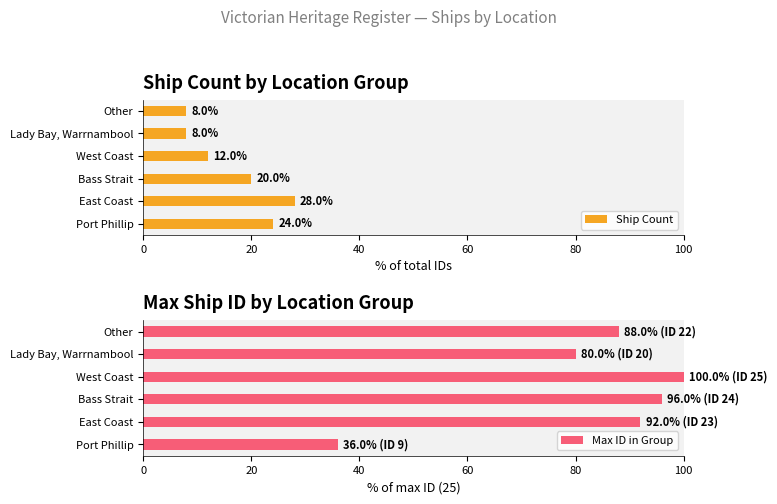

What is the difference between the second highest and minimum values in the Ship Count series?

16.0